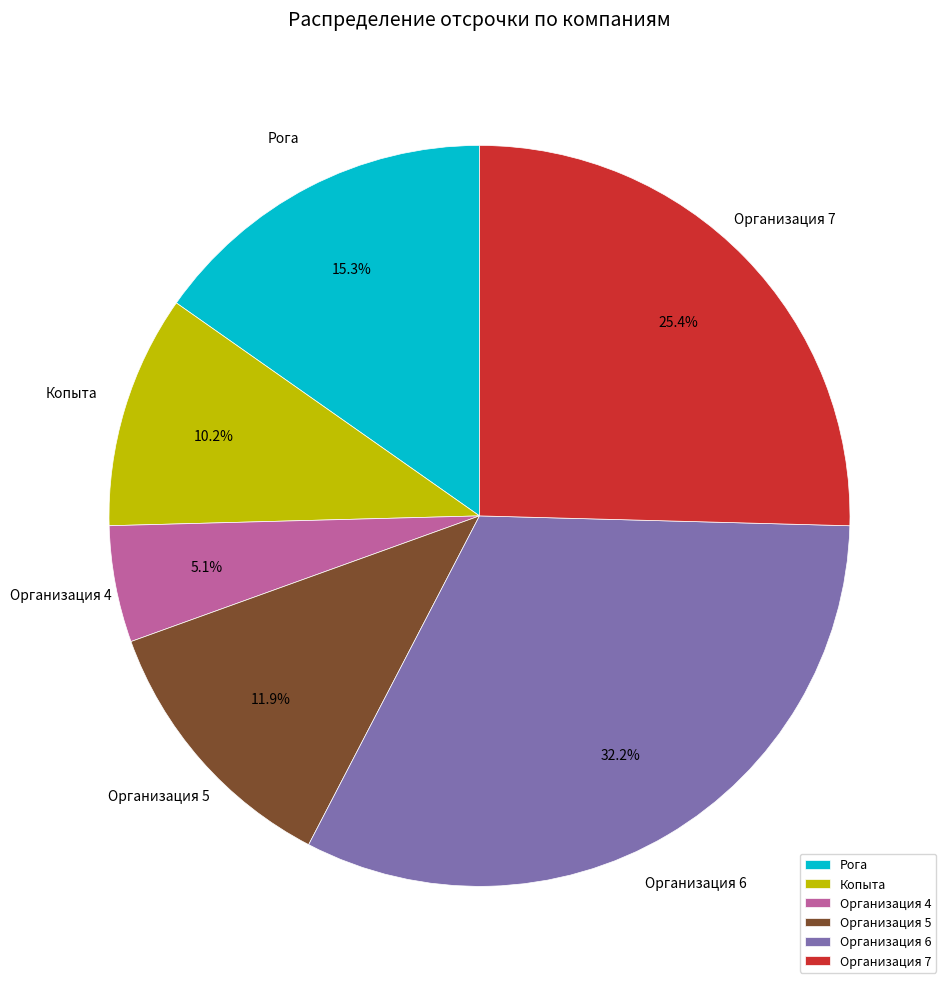

The Организация 6 slice represents 19% of the pie. True or false?

False